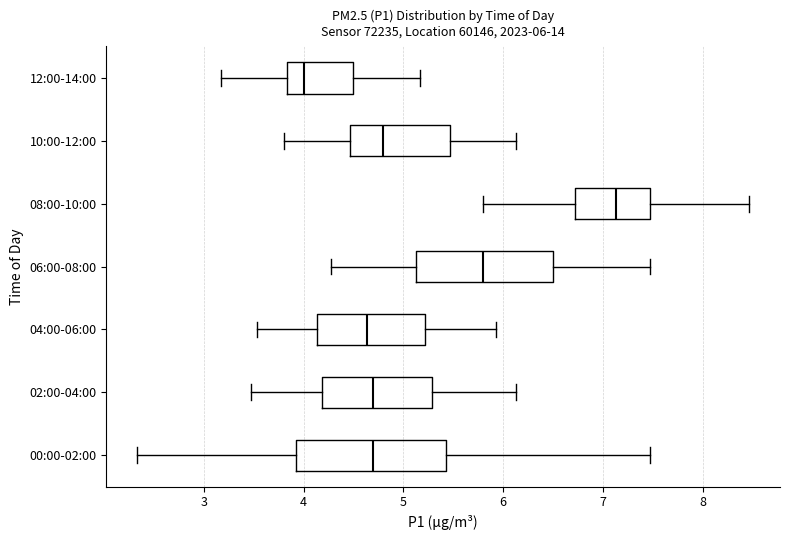

Comparing the boxes themselves (not the whiskers), which one is the widest?

00:00-02:00